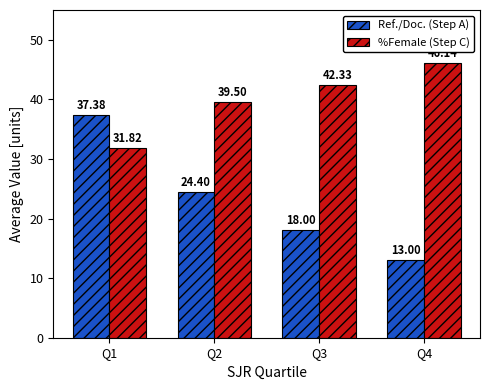

At how many categories does at least one series exceed 32?

4